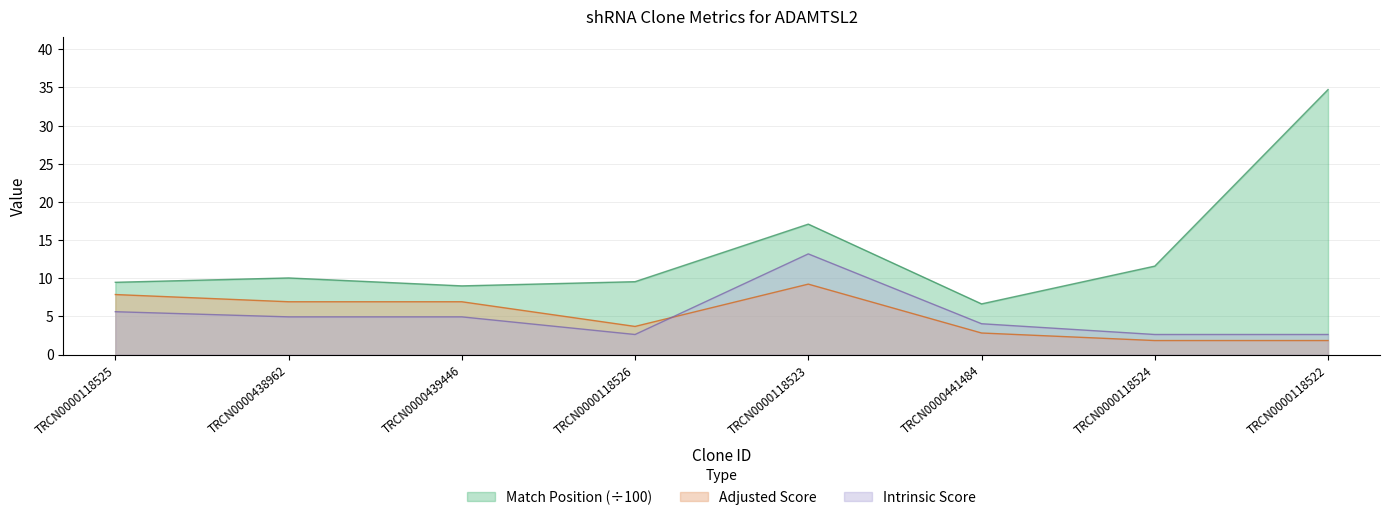

Which category has the lowest value in the Intrinsic Score series?

TRCN0000118526